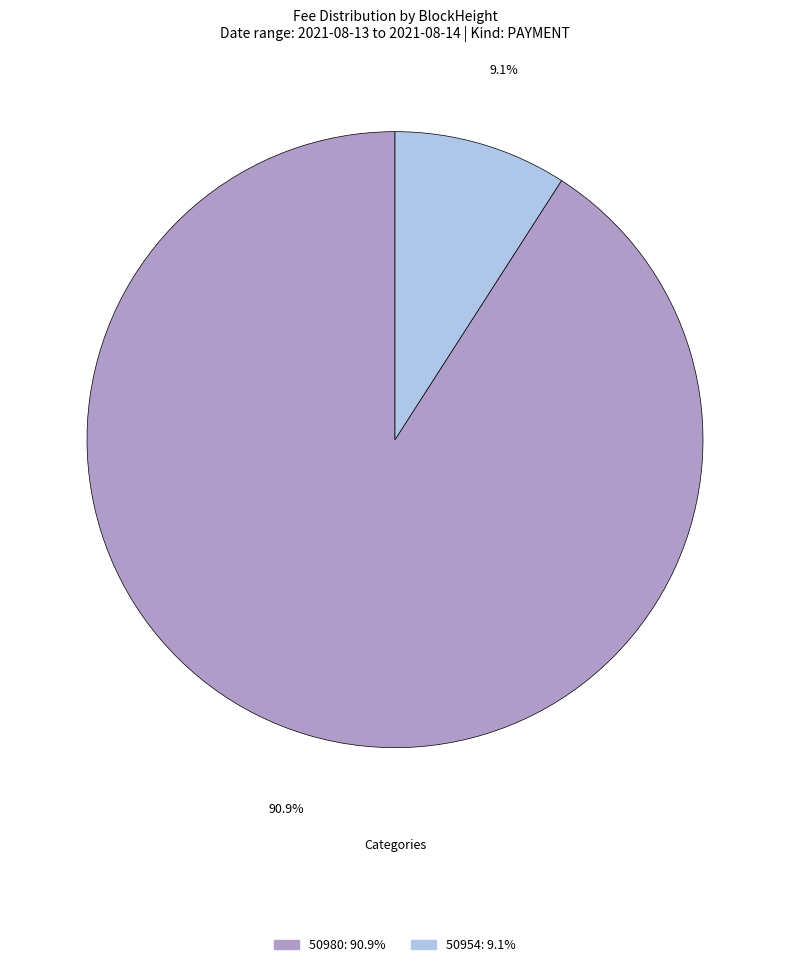

To the nearest percent, what is the combined percentage of 50954 and 50980?

100%